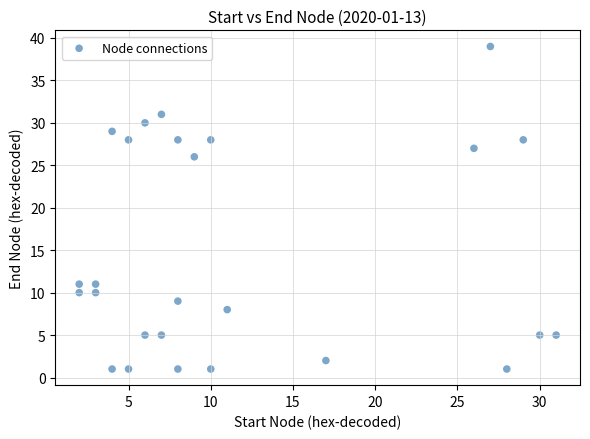

What is the range of Y values (max minus min)?

38